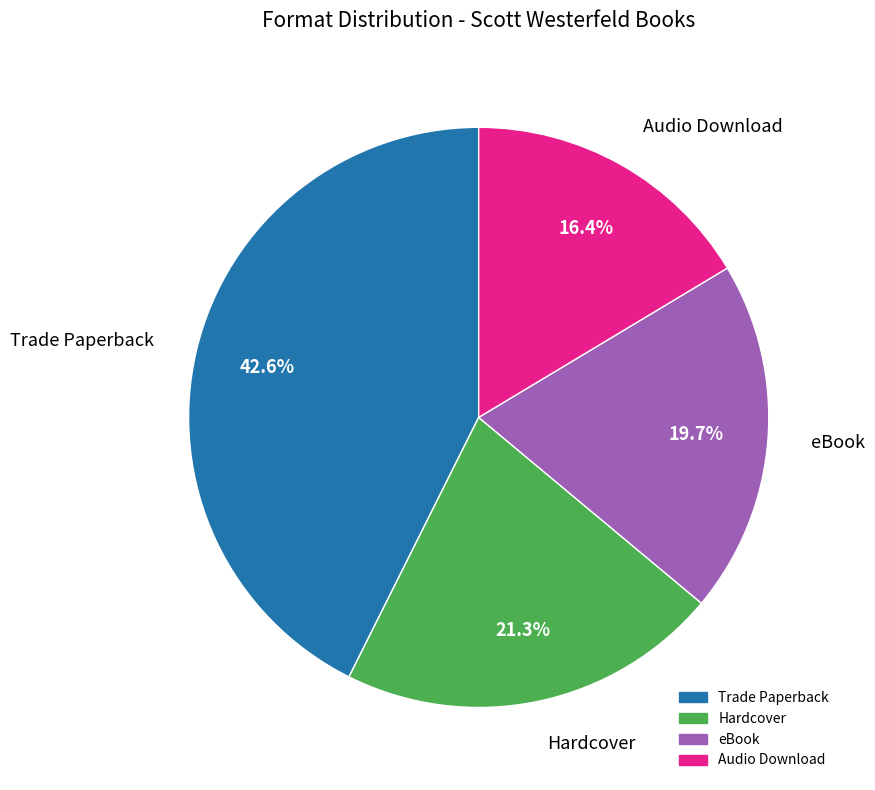

To the nearest percent, what portion does Hardcover represent?

21%